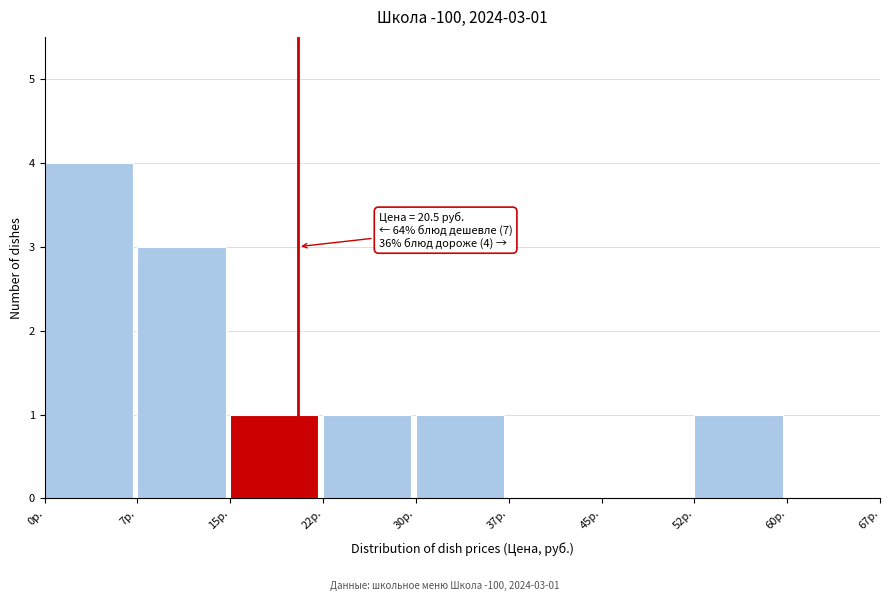

Over which range of the x-axis is the bar tallest?

0.0 to 7.5